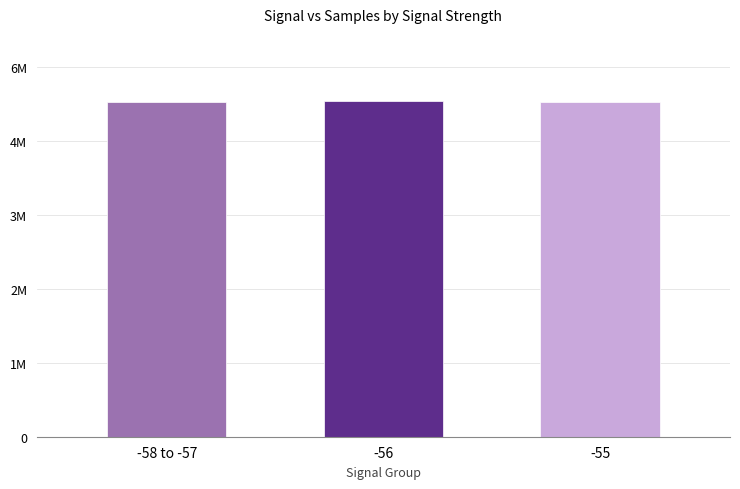

List the labels in order of value, smallest first.

-58 to -57, -55, -56